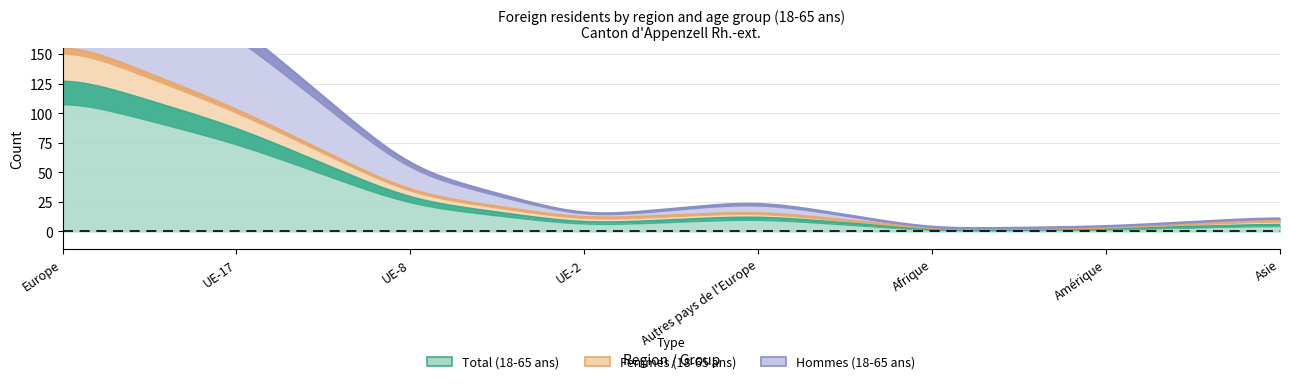

At which category is the sum across all series the highest?

Europe